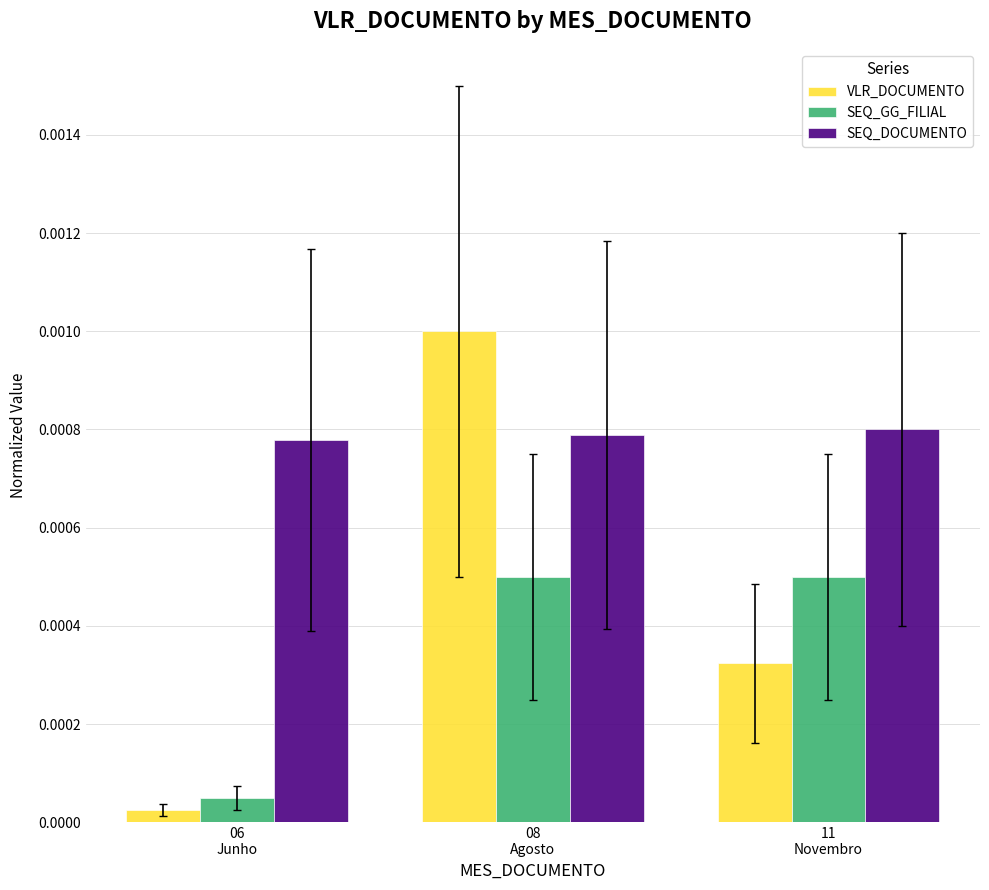

How many bars are there in each group?

3